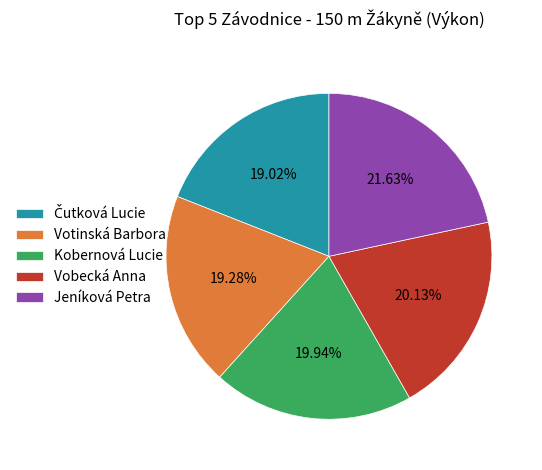

Which has a higher value, Kobernová Lucie or Votinská Barbora?

Kobernová Lucie